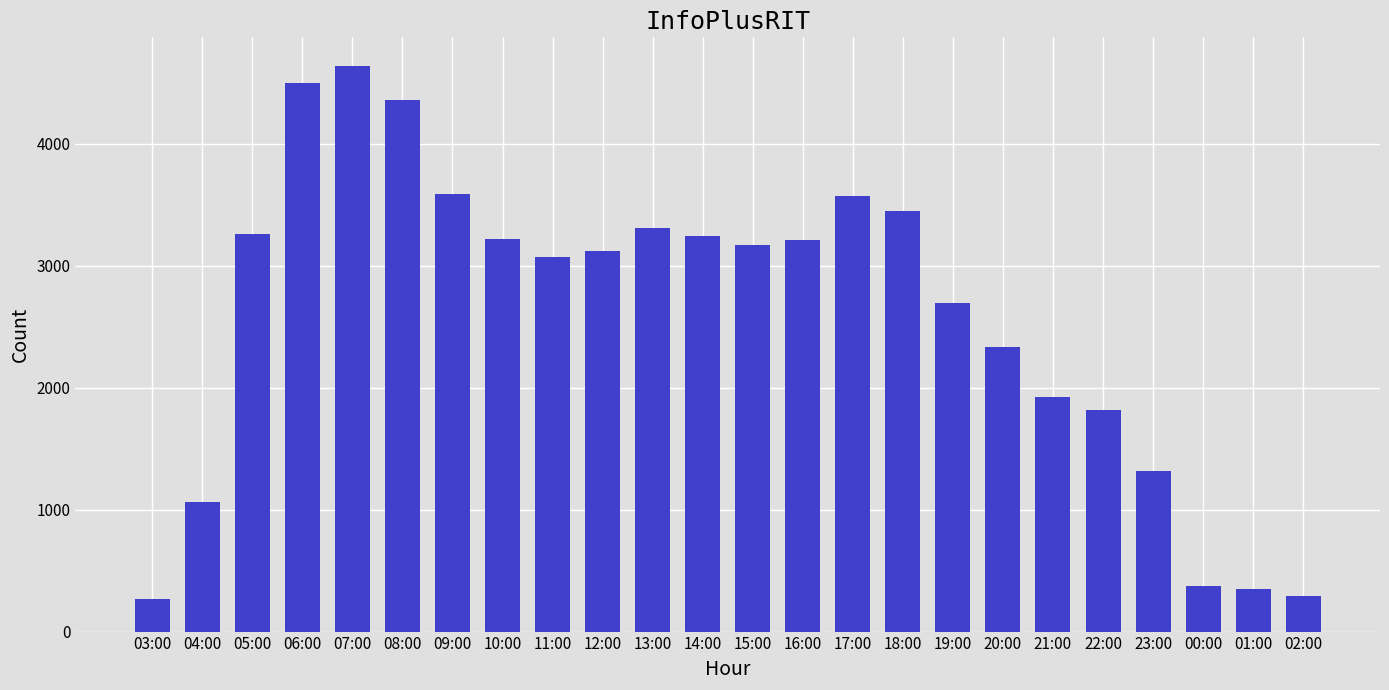

What is the maximum value shown in the chart?

4641